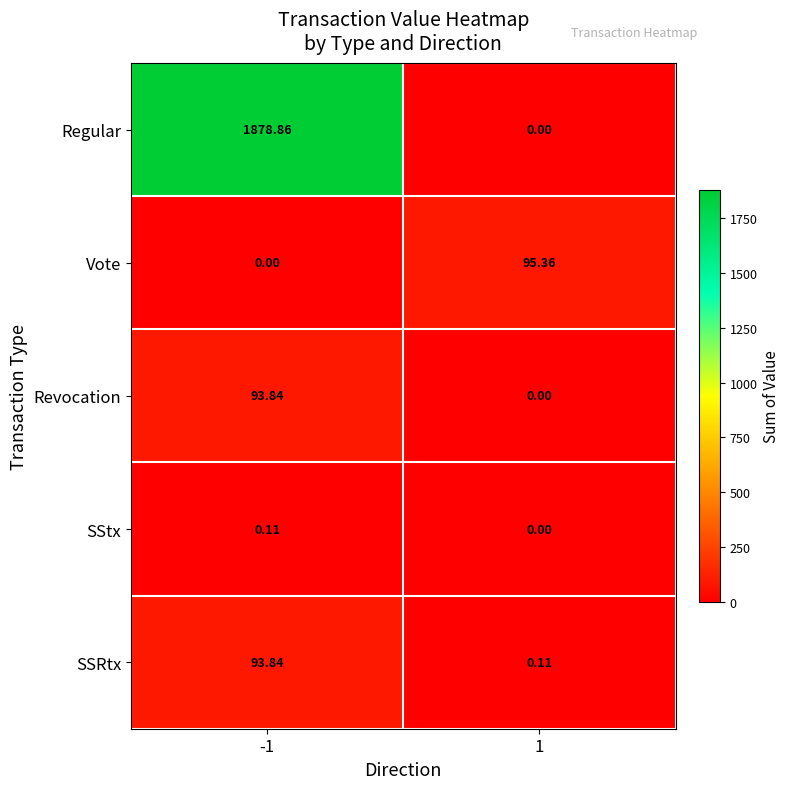

Which series changed the most between -1 and 1?

Regular